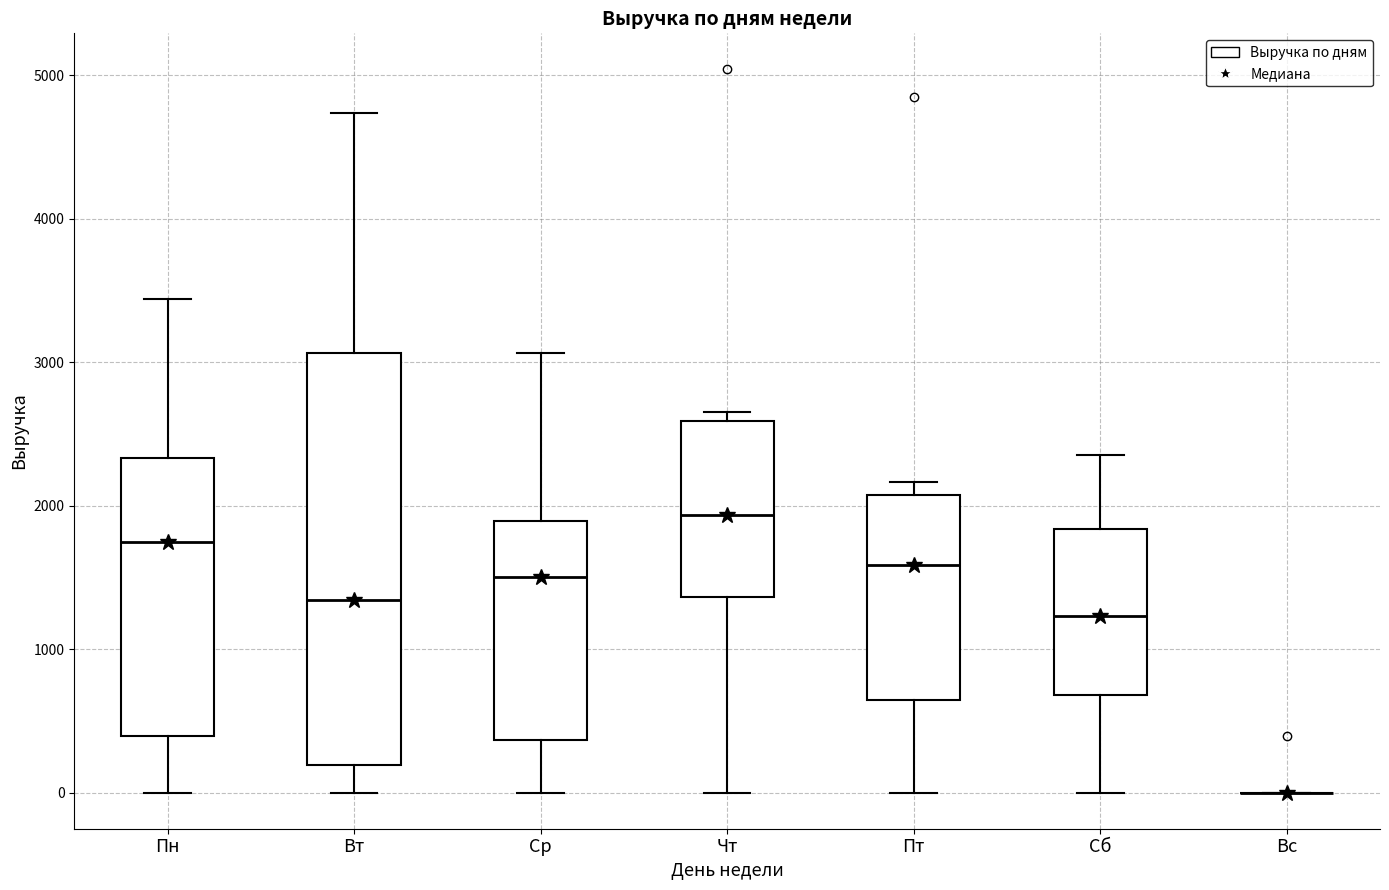

Reading left to right, read every box against the y-axis: the position of its median line, the range the box covers, and the ends of its whiskers. The values are not printed on the chart, so give them approximately, as read against the axis.

Пн: median 1700, box 400 to 2300, whiskers 0 to 3400
Вт: median 1300, box 200 to 3100, whiskers 0 to 4700
Ср: median 1500, box 400 to 1900, whiskers 0 to 3100
Чт: median 1900, box 1400 to 2600, whiskers 0 to 2700
Пт: median 1600, box 600 to 2100, whiskers 0 to 2200
Сб: median 1200, box 700 to 1800, whiskers 0 to 2400
Вс: box collapsed to a line at 0, whiskers 0 to 0